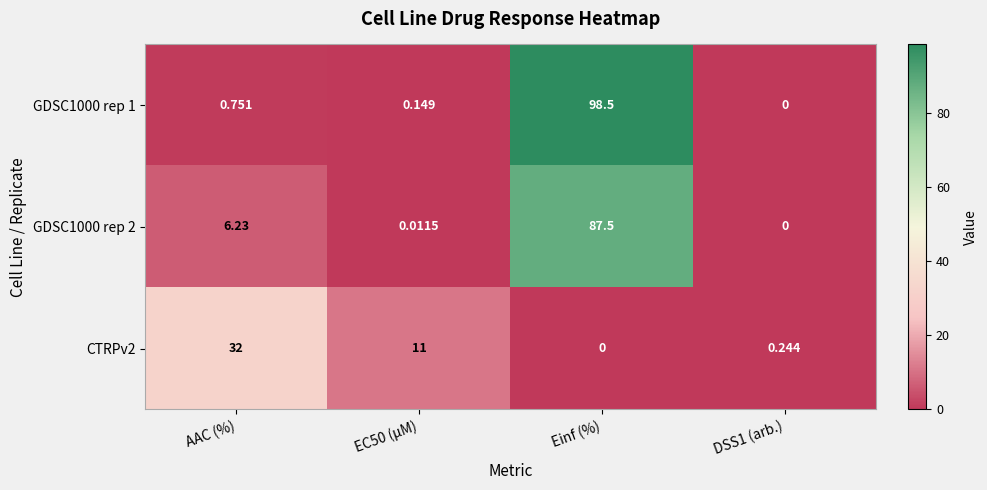

How many data points does each series have?

4